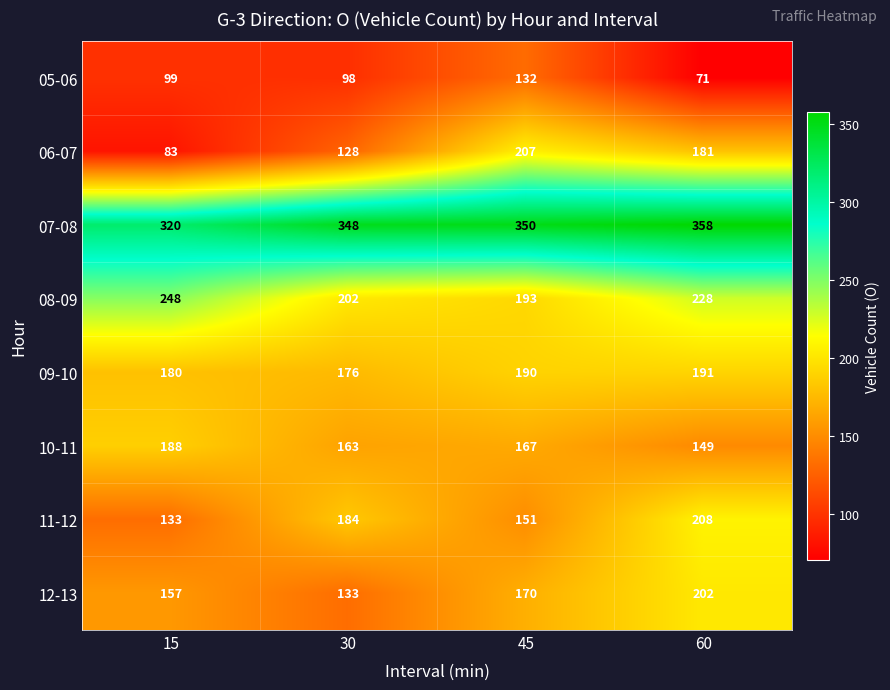

What is the total value across all series at 30?

1432